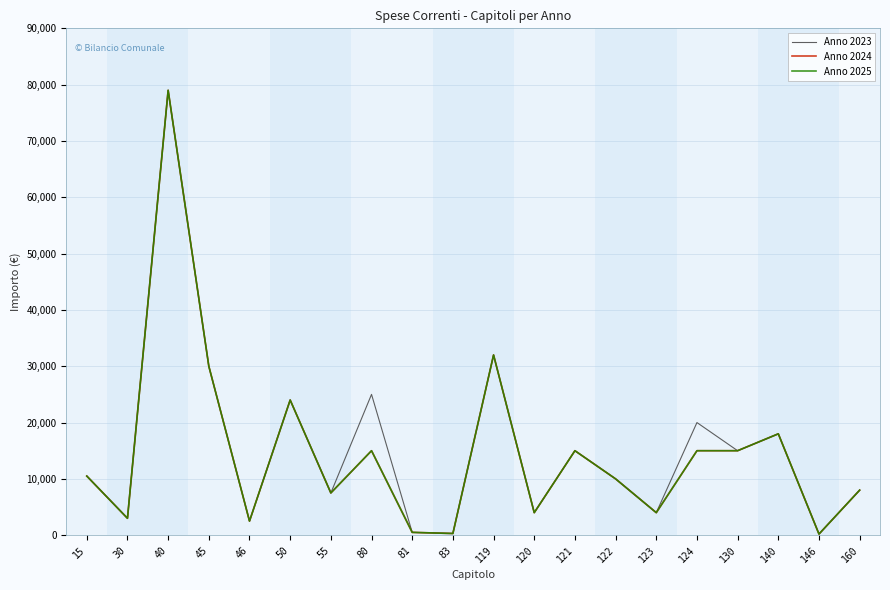

Is this an area chart (filled region under the line)?

No